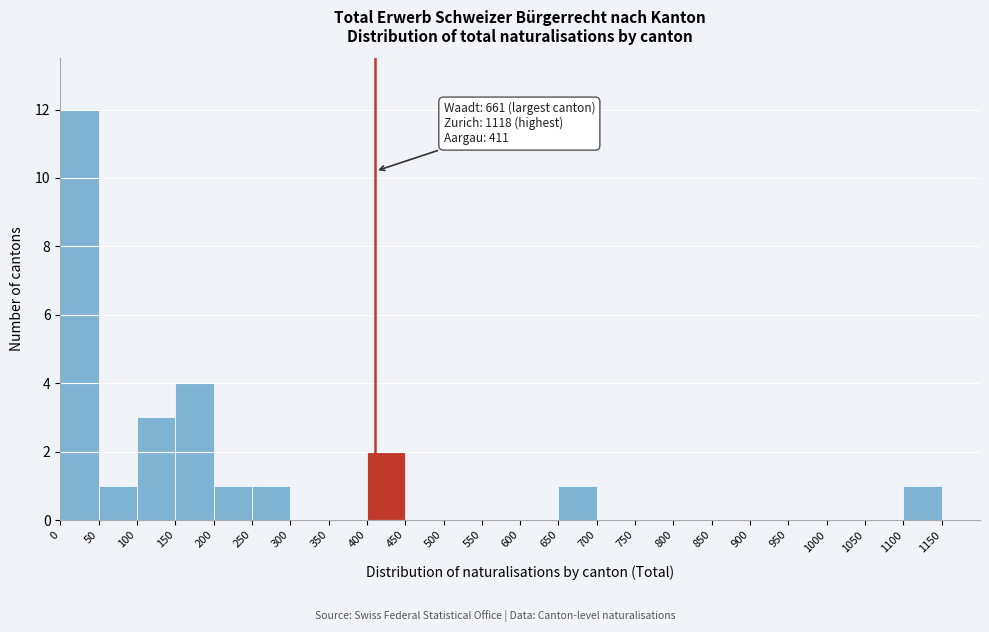

Which range on the x-axis has the tallest bar?

0 to 50